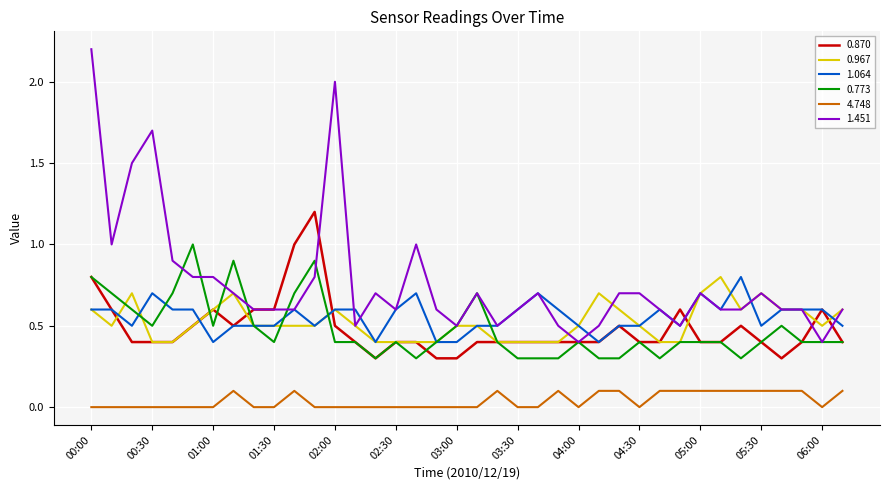

Which series has the widest spread of values?

1.451